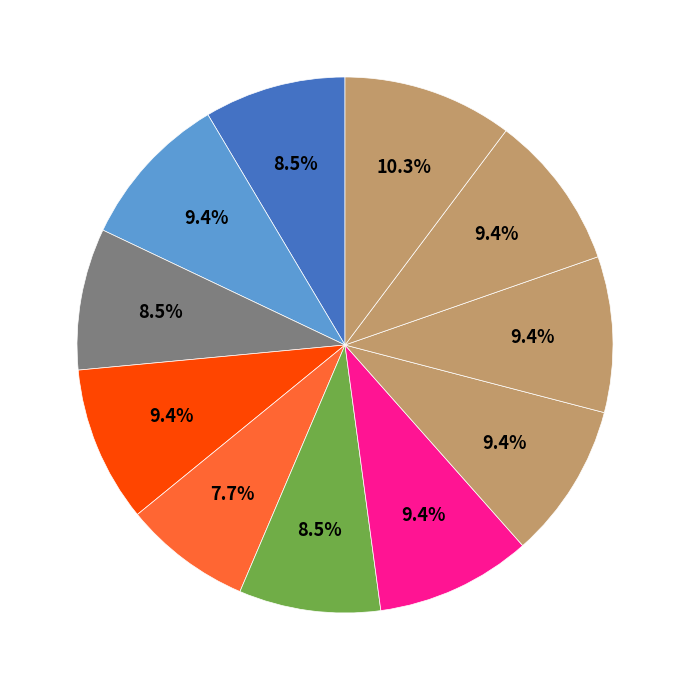

Rank the categories by value from highest to lowest.

Oscar Gilson, Patrick Rivera, Andy Trinh, Eli Holstein, Olivier Irankunda, Ryan Joseph, Anthony Arcos, Nicolas Meza Honea, Lane Shaffer, Chaumar Manning, Weston Marrow